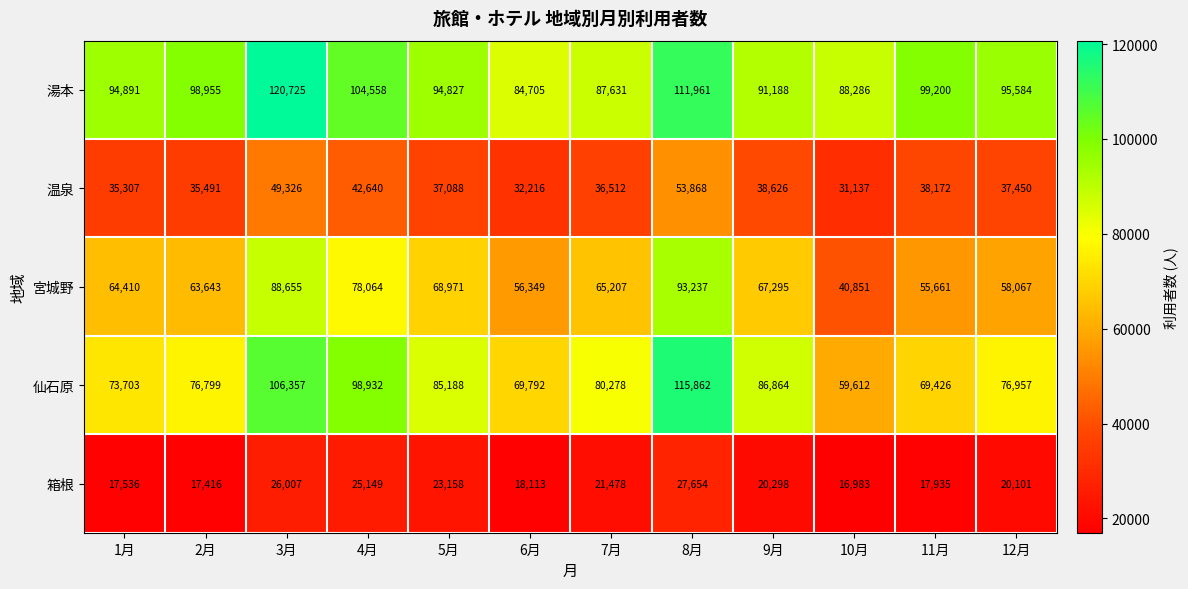

Which series changed the most between 8月 and 10月?

仙石原